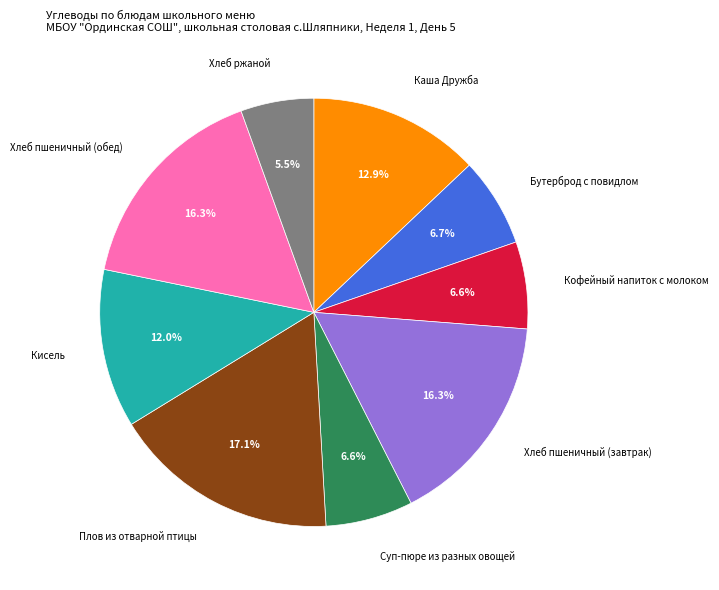

How many segments does this pie chart have?

9